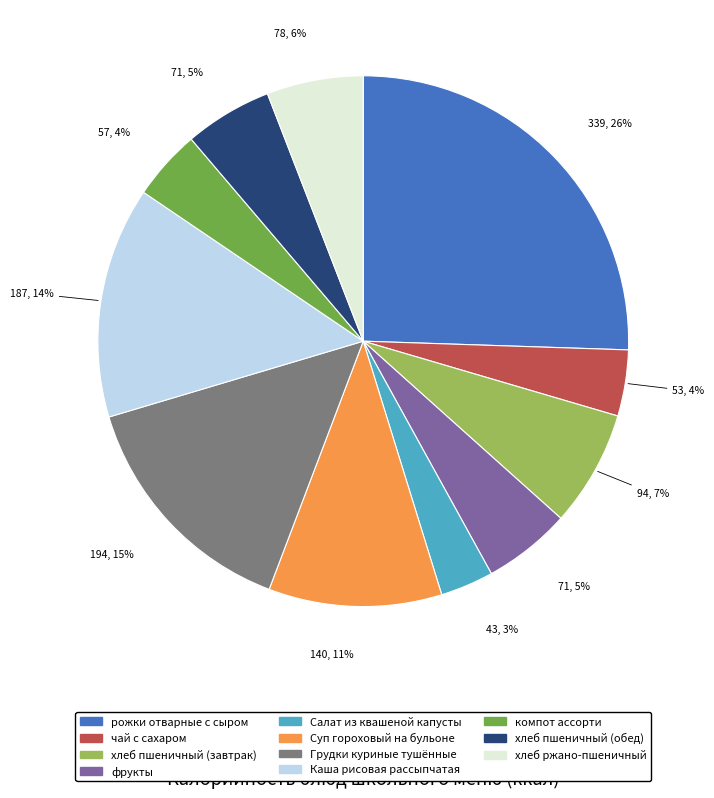

Is it true that Салат из квашеной капусты is 16% of the pie?

False